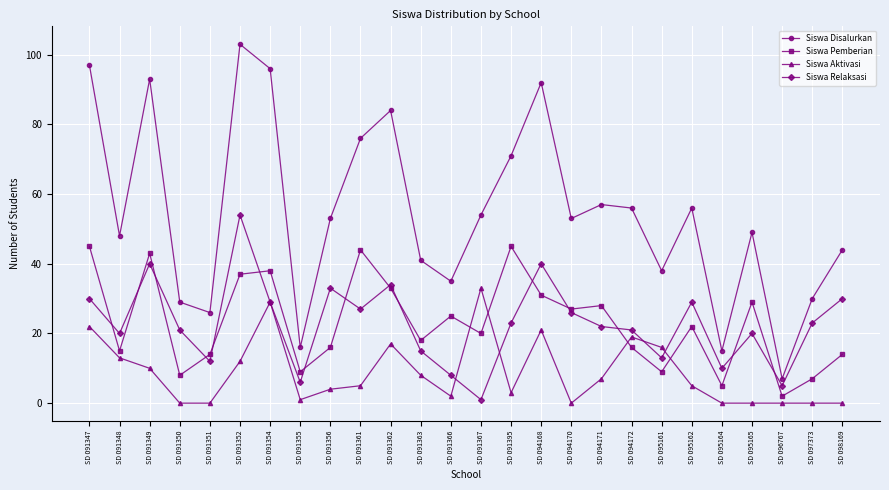

True or false: Siswa Relaksasi has a value of 4 at SD 091363.

False